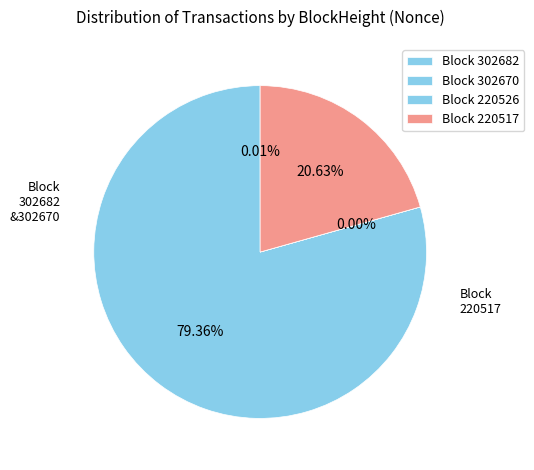

True or false: 302682 accounts for 0% of the total.

True